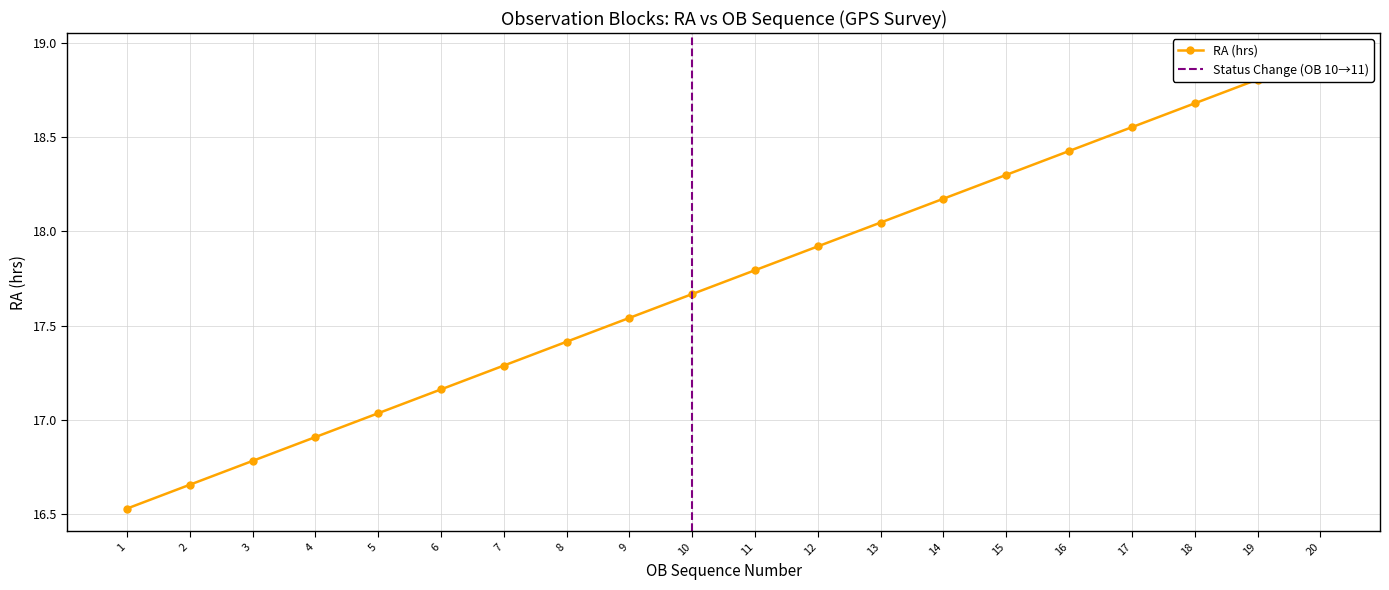

What is the smallest value displayed?

16.5